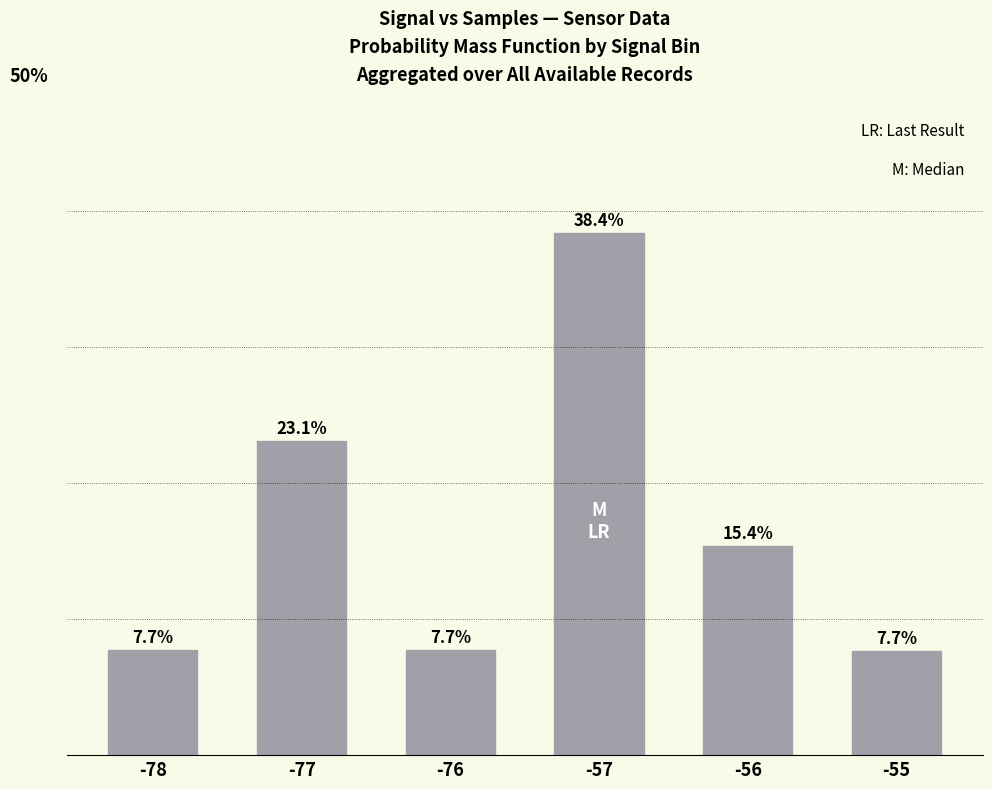

Is it true that the value at -78 is 0.1?

False